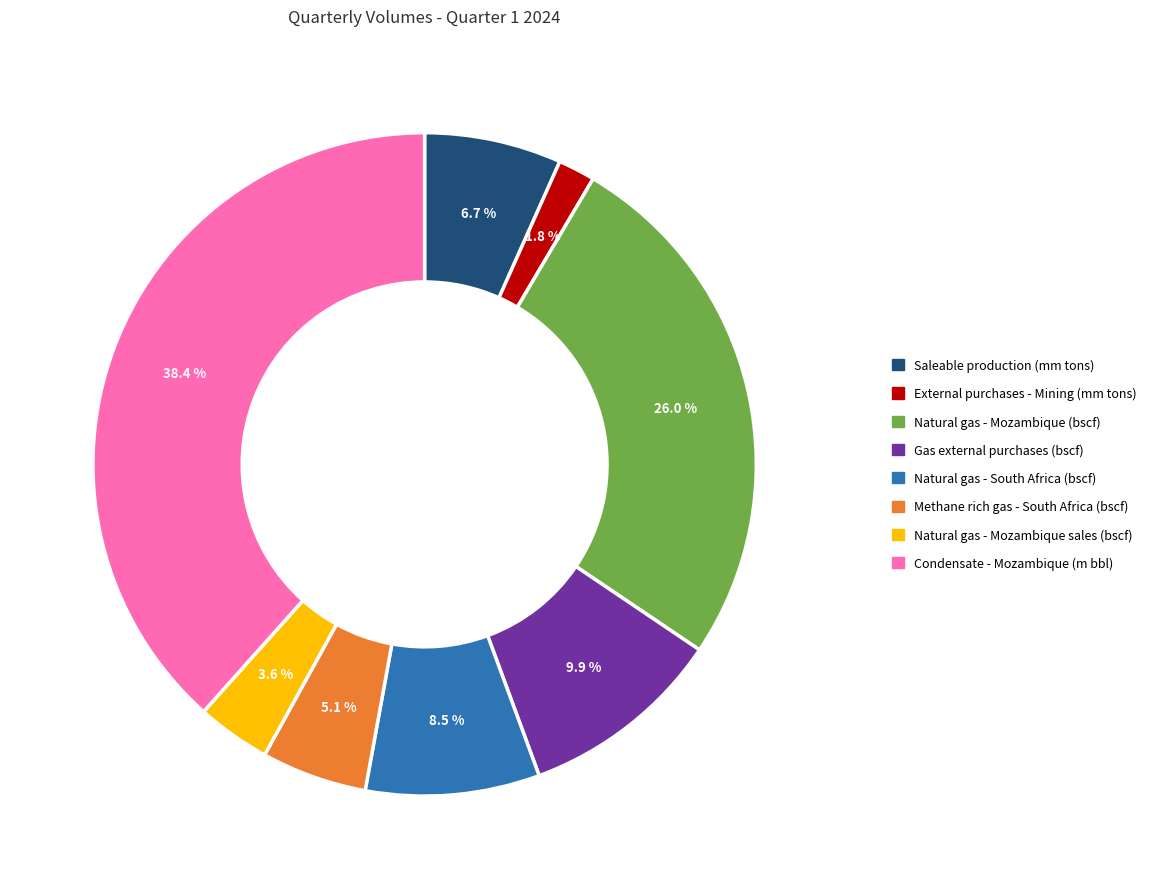

What portion of the pie excludes Saleable production (mm tons)?

93.3%